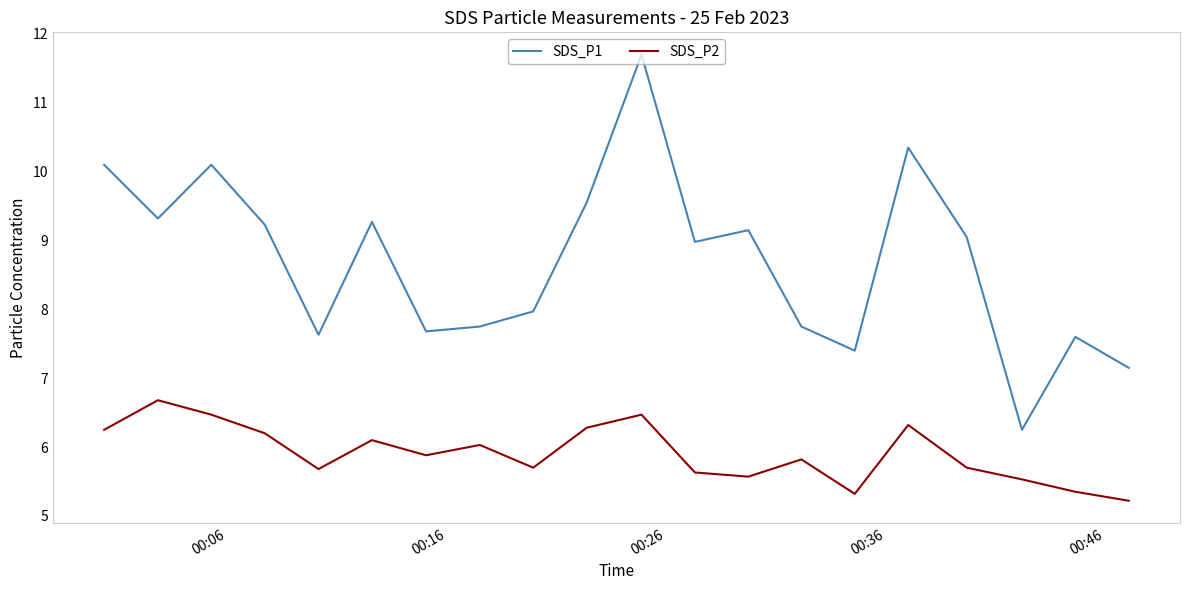

What is the lowest value of the SDS_P2 series?

5.2